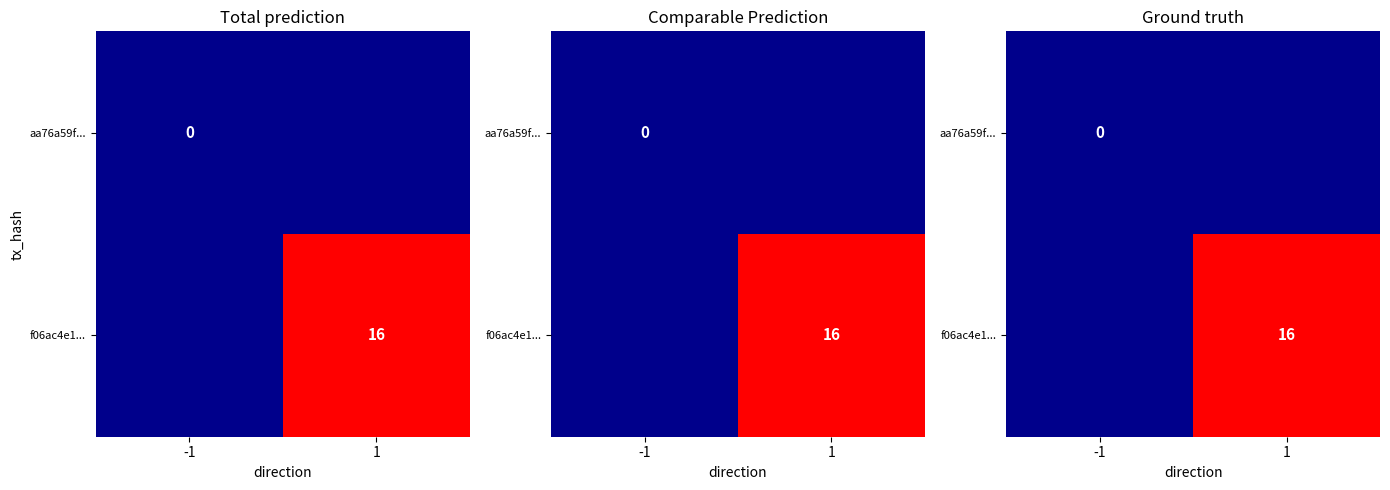

Rank the series by their average value, from lowest to highest.

aa76a59f..., f06ac4e1...